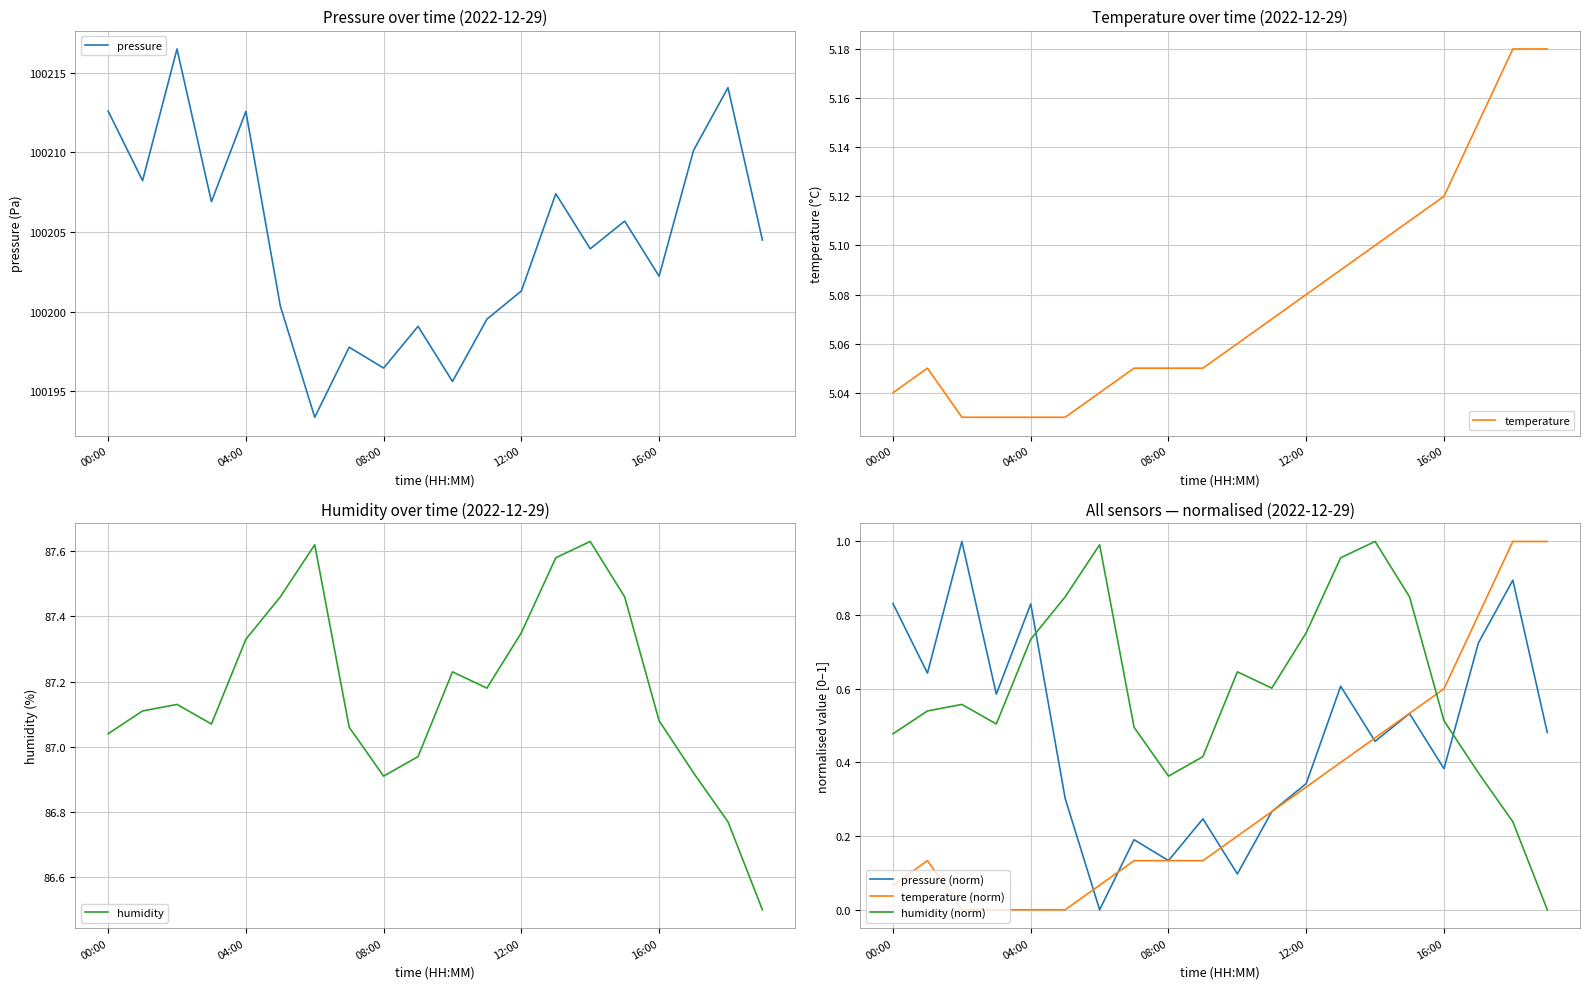

True or false: temperature (norm) has a value of 0.0 at 04:00.

True